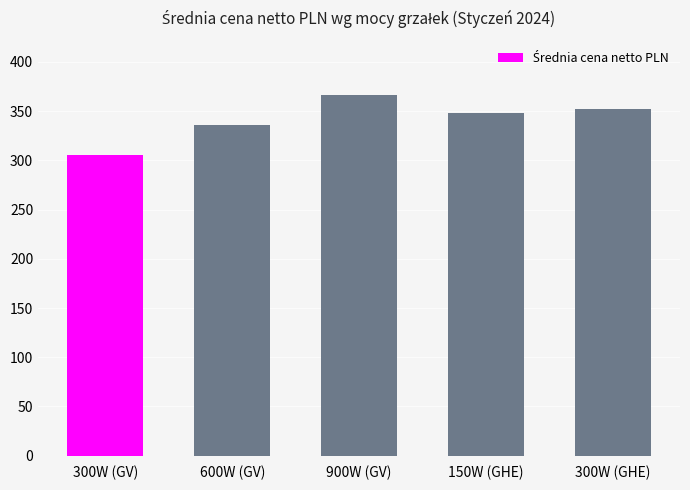

True or false: the data shows 525.4 at 600W (GV).

False